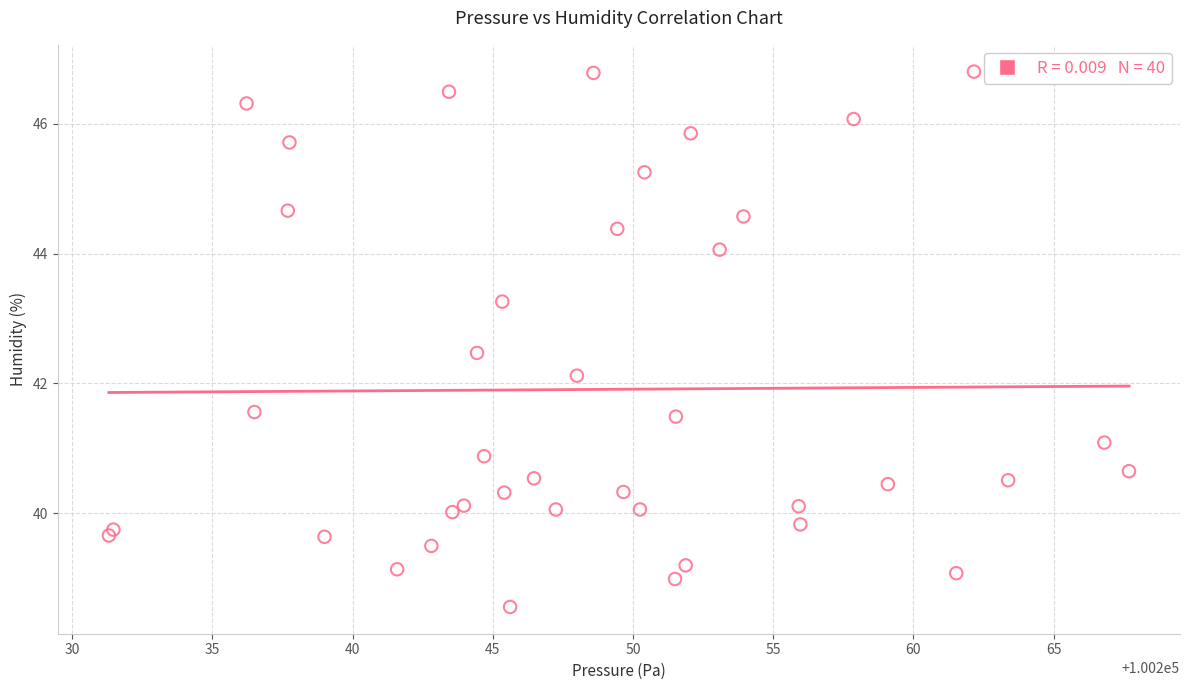

What Y value in the scatter plot is closest to 42?

42.1